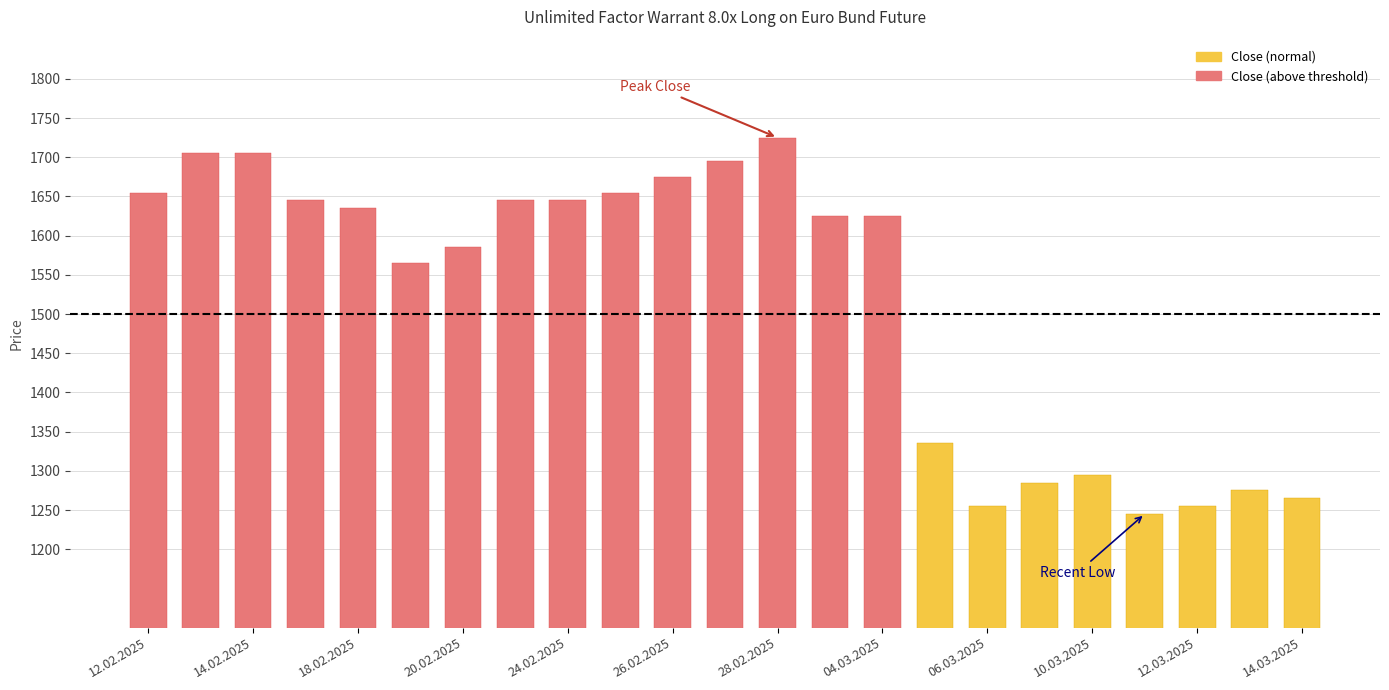

Is it true that High equals 1585 at 20.02.2025?

True